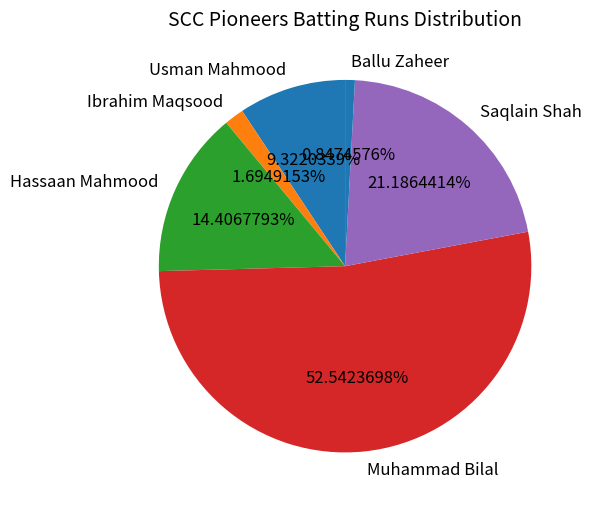

To the nearest percent, what is the difference between the largest and smallest slice percentages?

52%